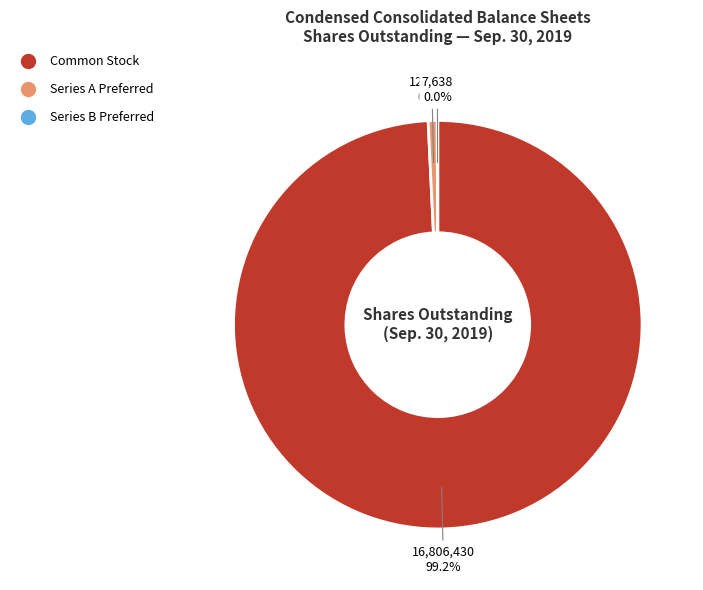

Is there a majority slice in this chart?

Yes